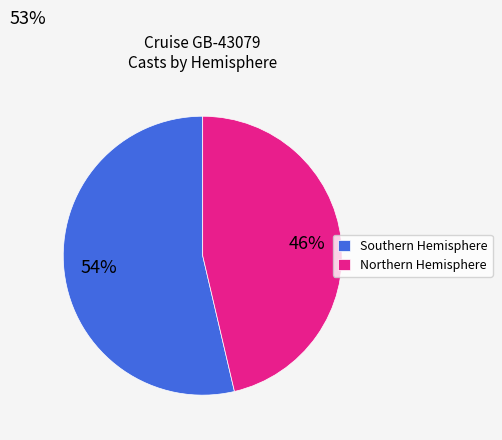

Is there any slice that represents more than half of the pie?

Yes